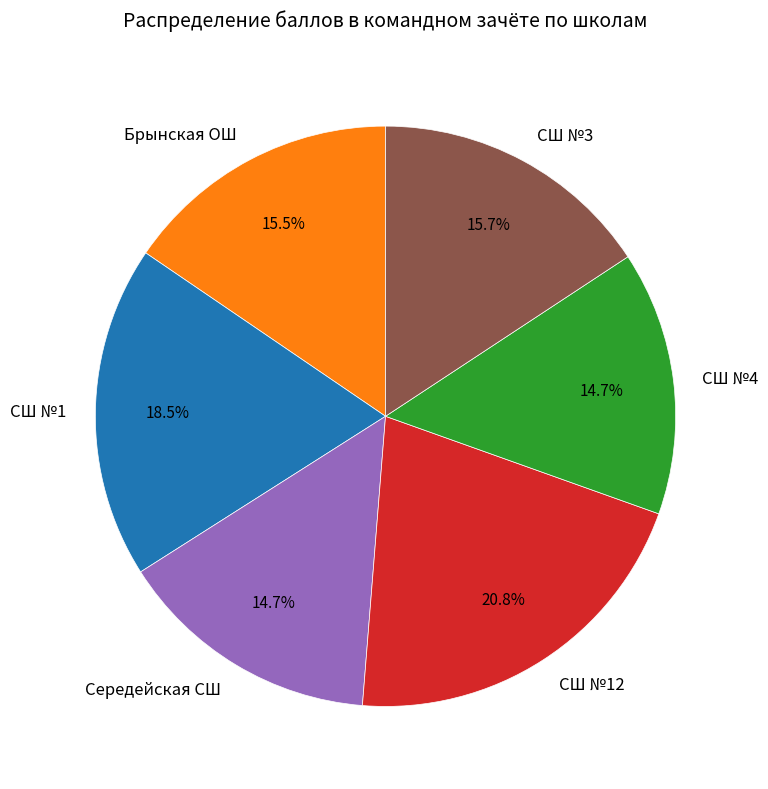

What is the largest slice in the pie chart?

СШ №12